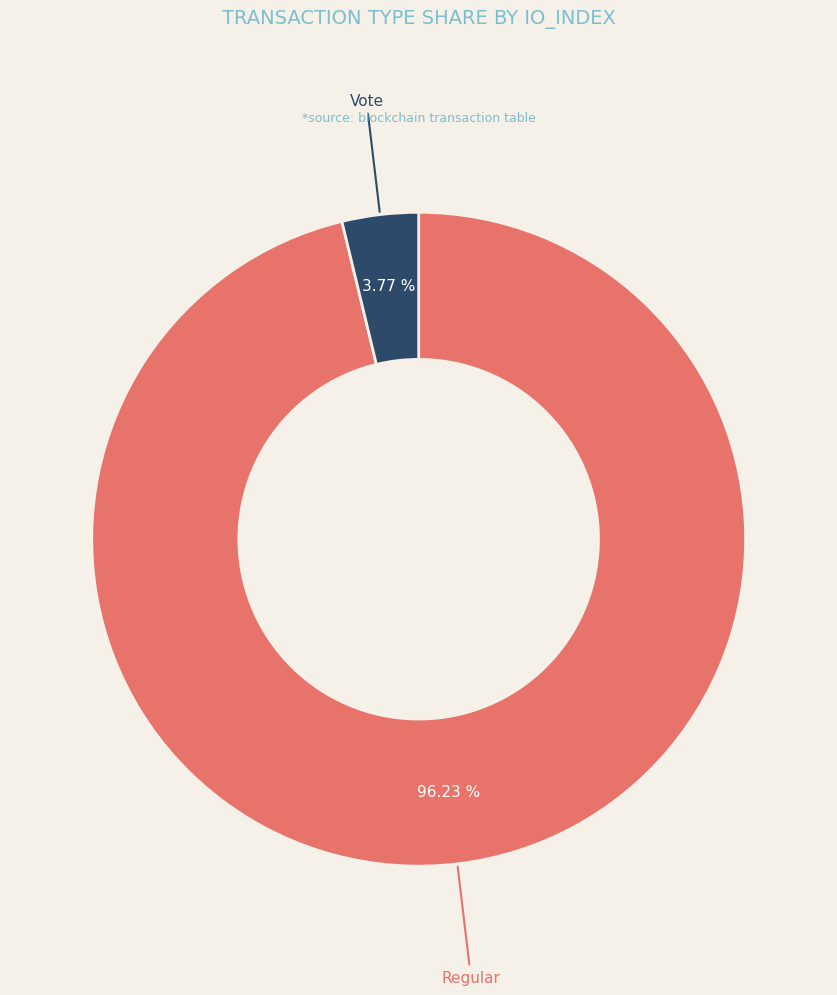

Which has a higher value, Regular or Vote?

Regular